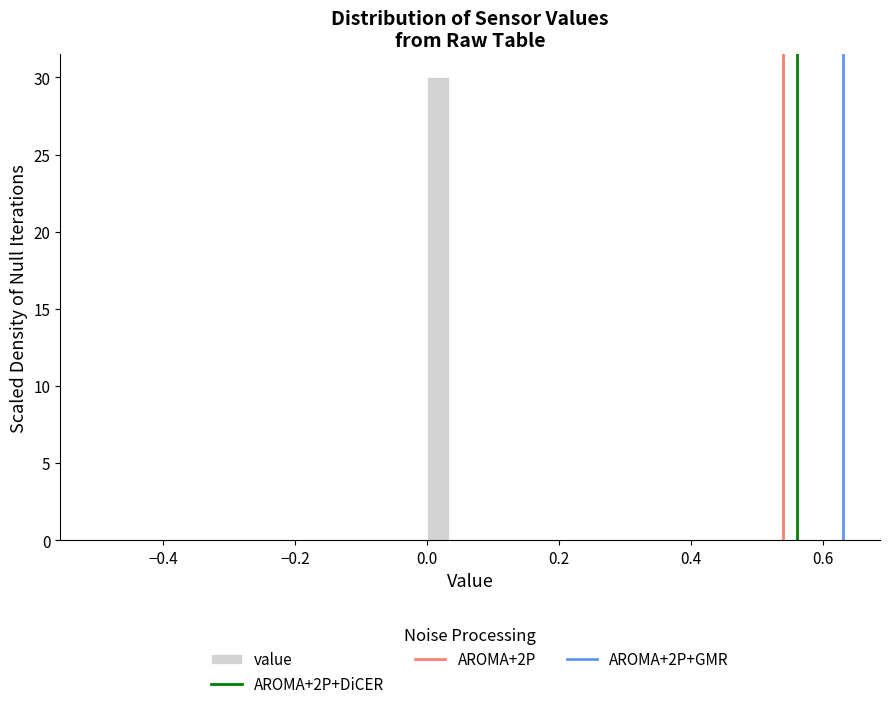

Around what value on the x-axis is the tallest bar? Give the approximate position of its centre, as read against the axis.

0.02